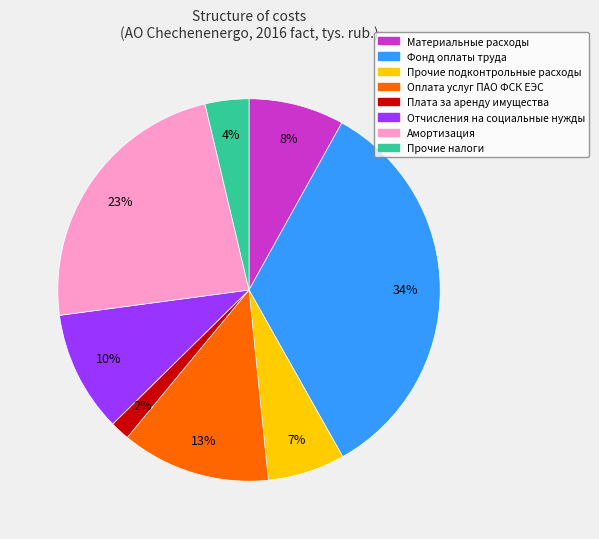

To the nearest percent, what portion does Оплата услуг ПАО ФСК ЕЭС represent?

13%